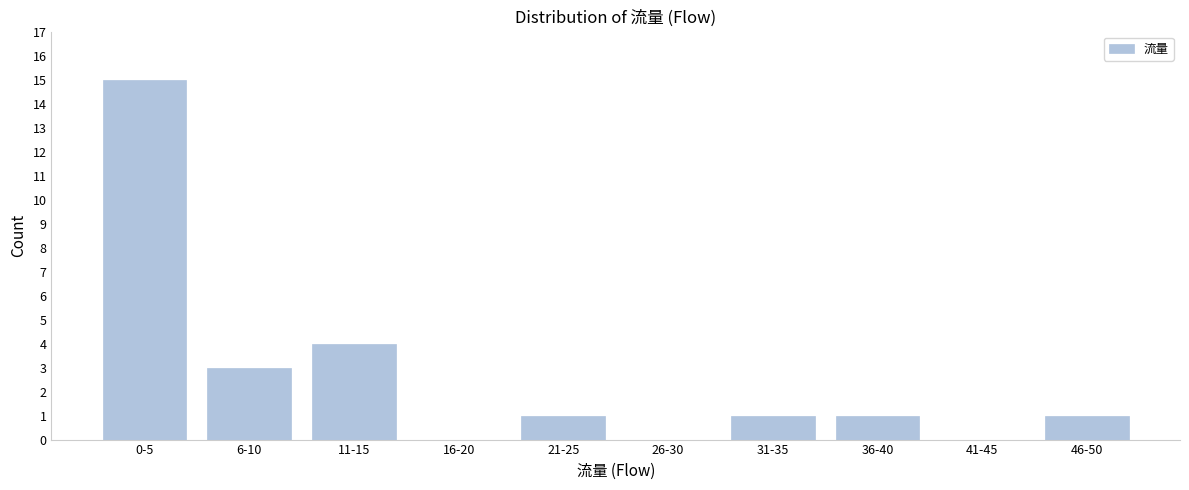

Reading right to left, what are all the values shown in this chart?

46-50=1	41-45=0	36-40=1	31-35=1	26-30=0	21-25=1	16-20=0	11-15=4	6-10=3	0-5=15